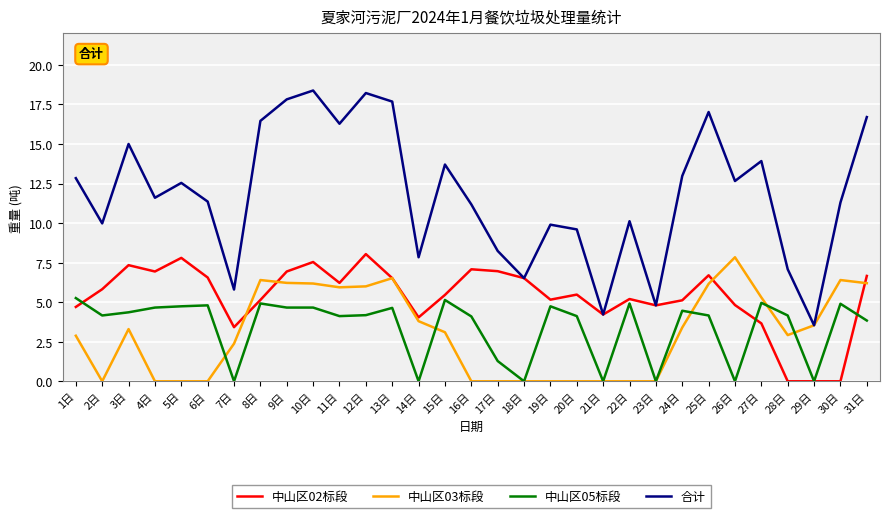

Rank the series by their maximum value, from lowest to highest.

中山区05标段, 中山区03标段, 中山区02标段, 合计